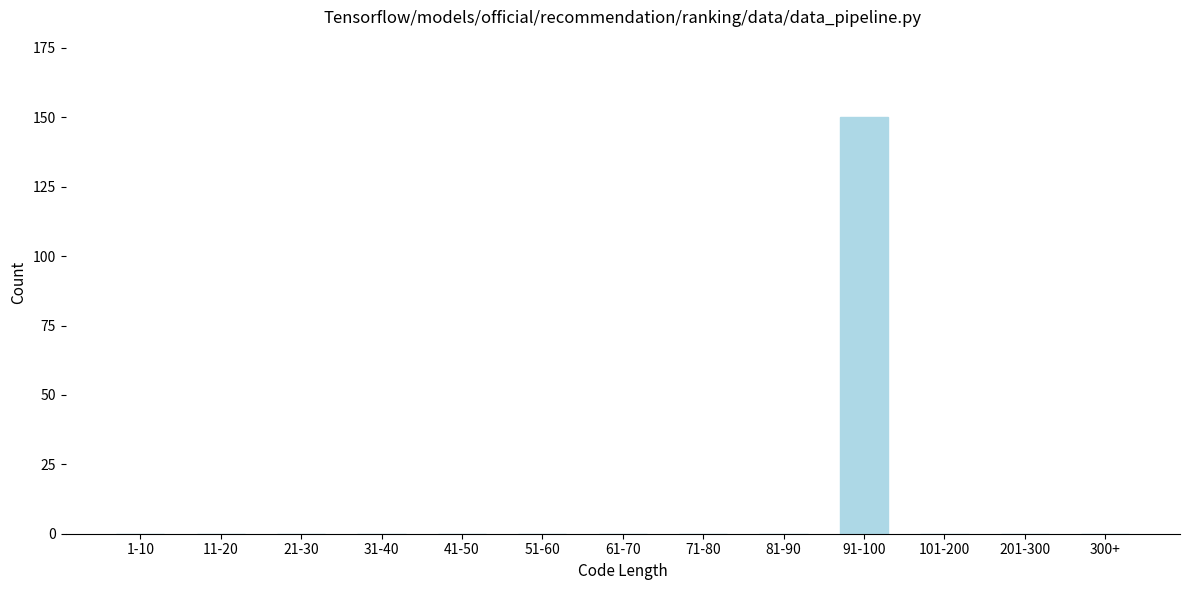

Reading left to right, list all the values displayed in this chart.

1-10=0	11-20=0	21-30=0	31-40=0	41-50=0	51-60=0	61-70=0	71-80=0	81-90=0	91-100=150	101-200=0	201-300=0	300+=0